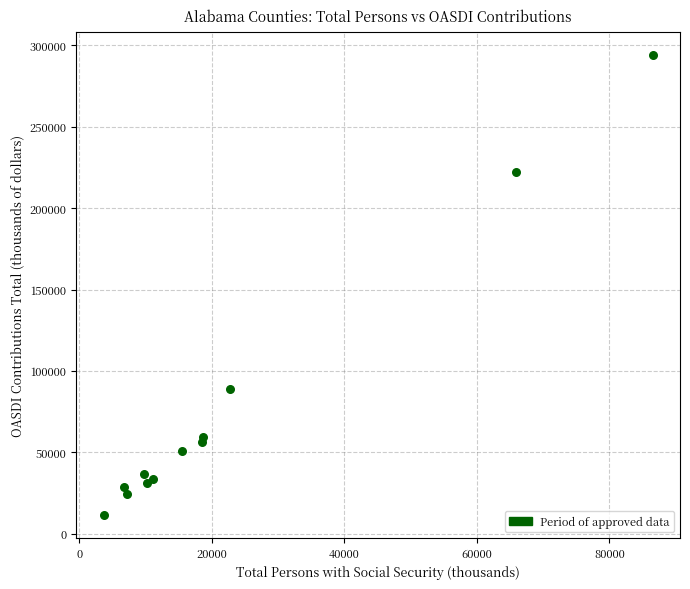

What Y value in the scatter plot is closest to 152835?

88883